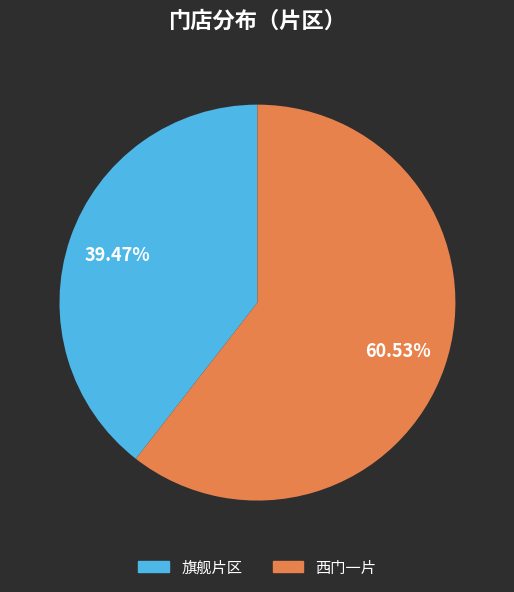

True or false: 西门一片 accounts for 61% of the total.

True